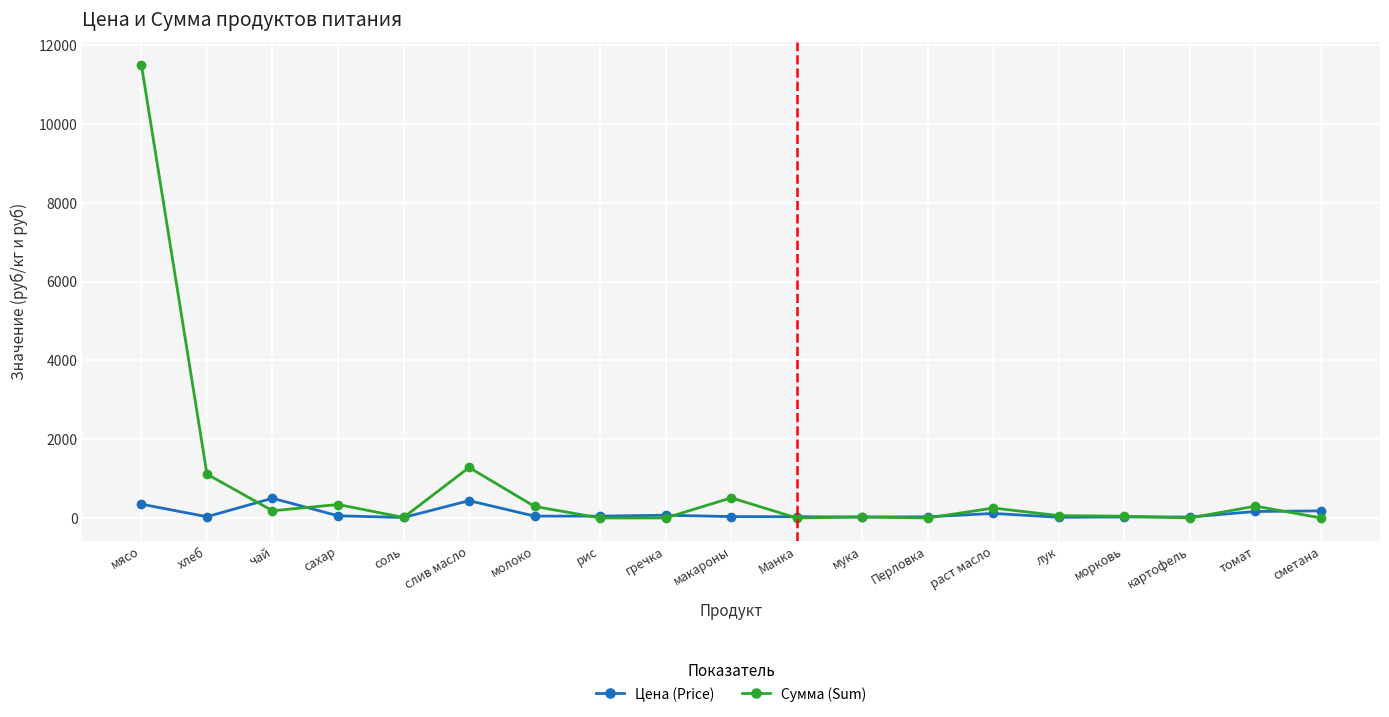

What is the approximate value of Сумма (Sum) at слив масло?

1281.6